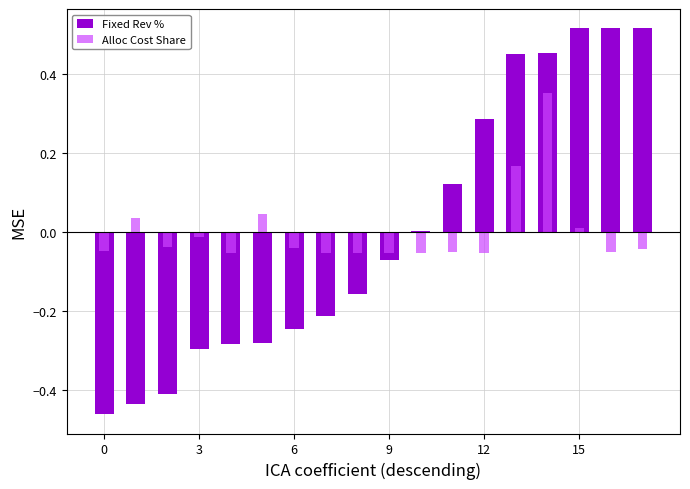

Between 10 and 9, which is larger?

10